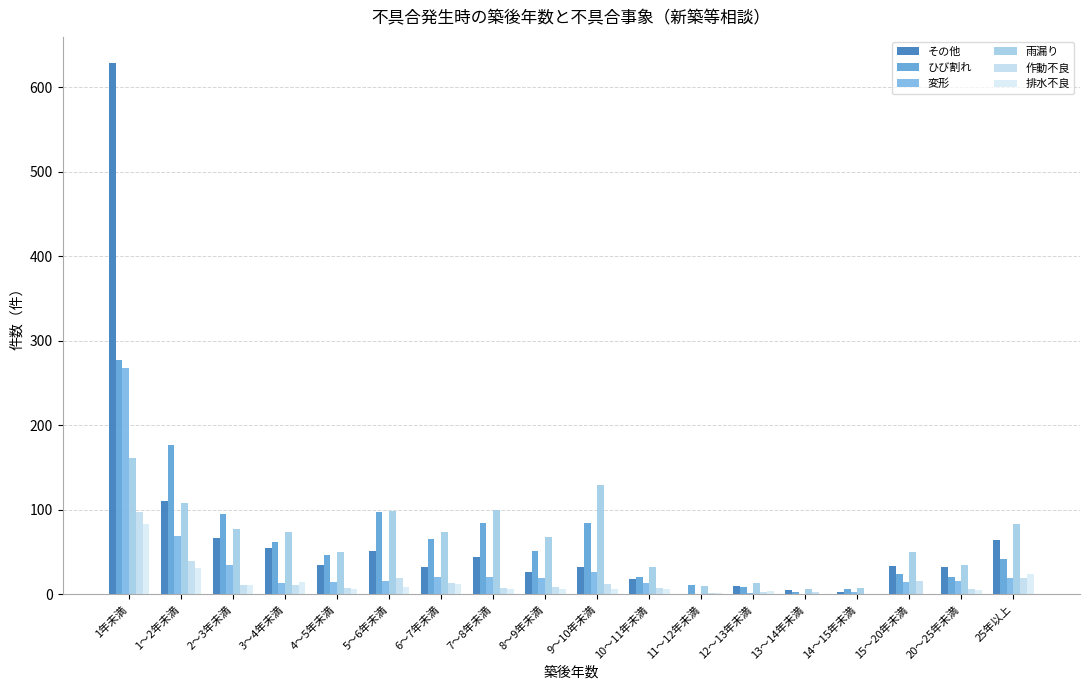

What is the value of the ひび割れ bar at the 1st from the left?

277